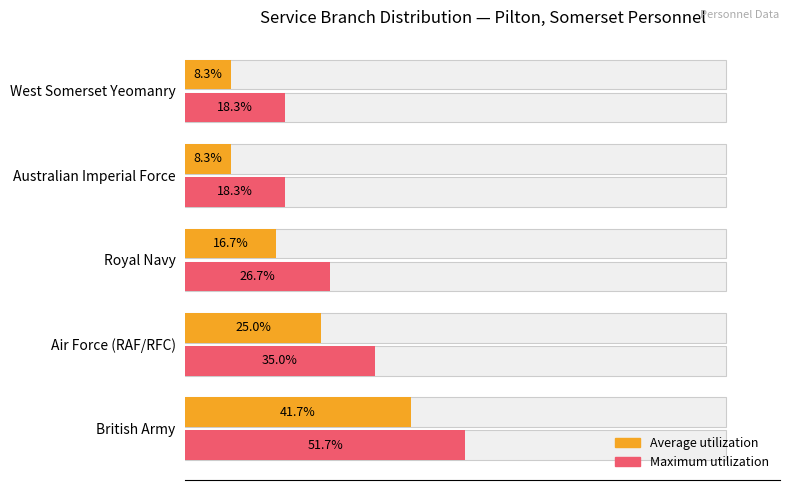

At Air Force (RAF/RFC), list the series in order from largest to smallest.

Maximum utilization, Average utilization